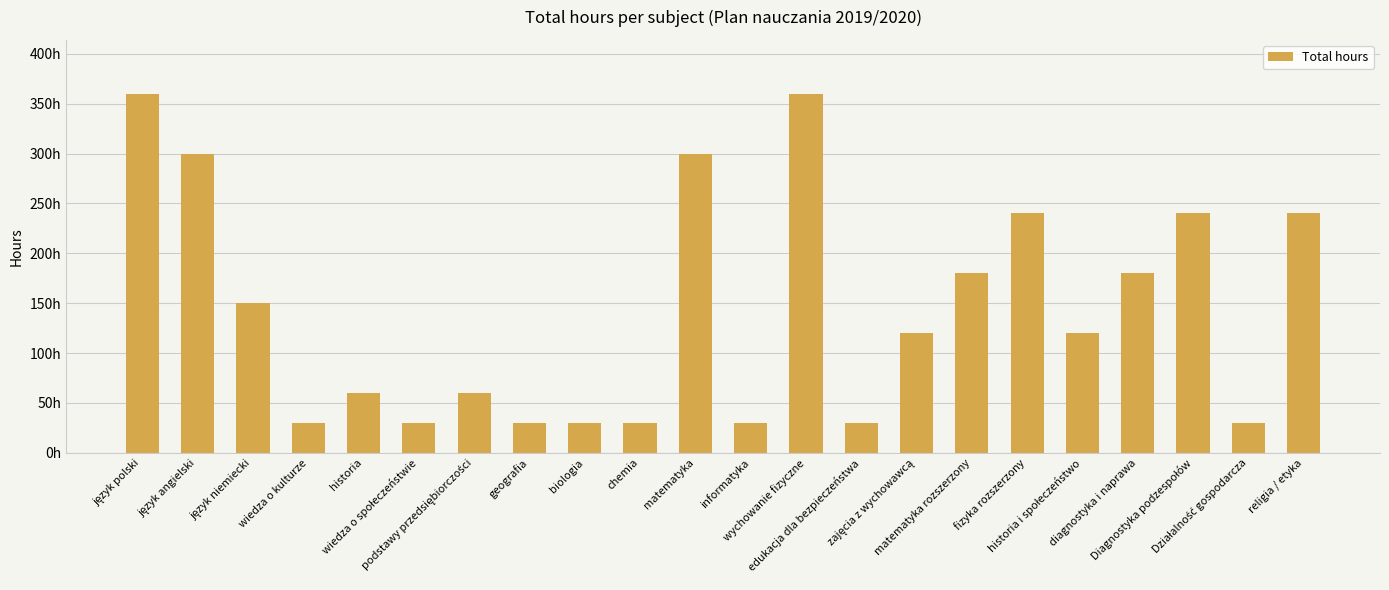

How many bars are there in total?

22